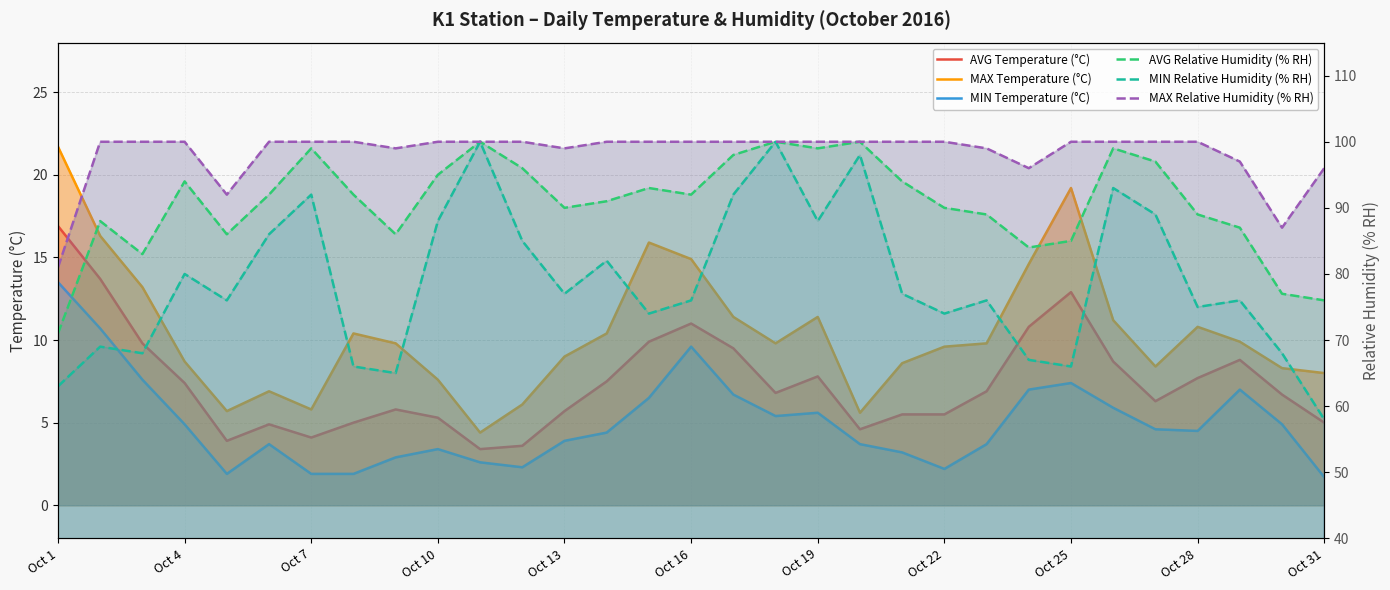

What is the value of the MAX Relative Humidity (% RH) point at the 28th from the left?

100.0